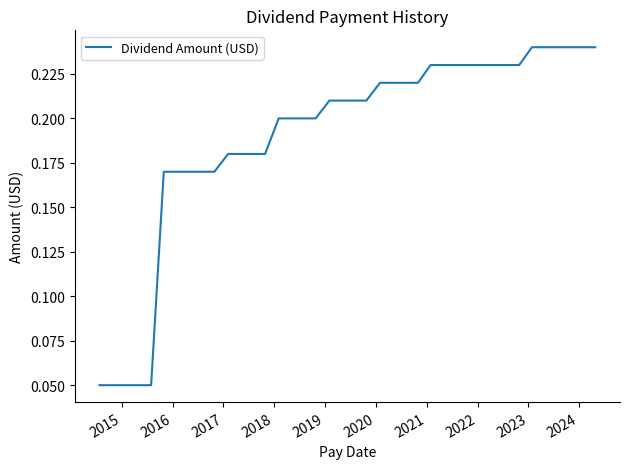

Does the chart display data point markers on the line(s)?

No